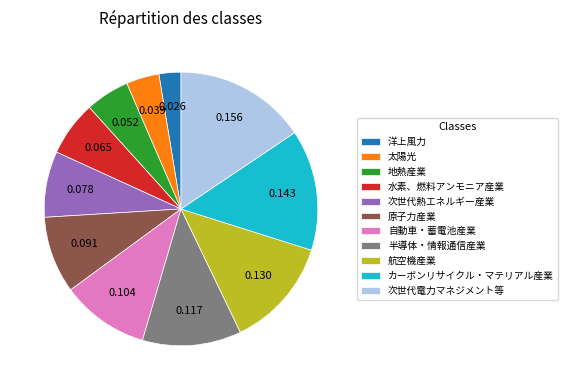

Which has a higher value, 航空機産業 or 太陽光?

航空機産業